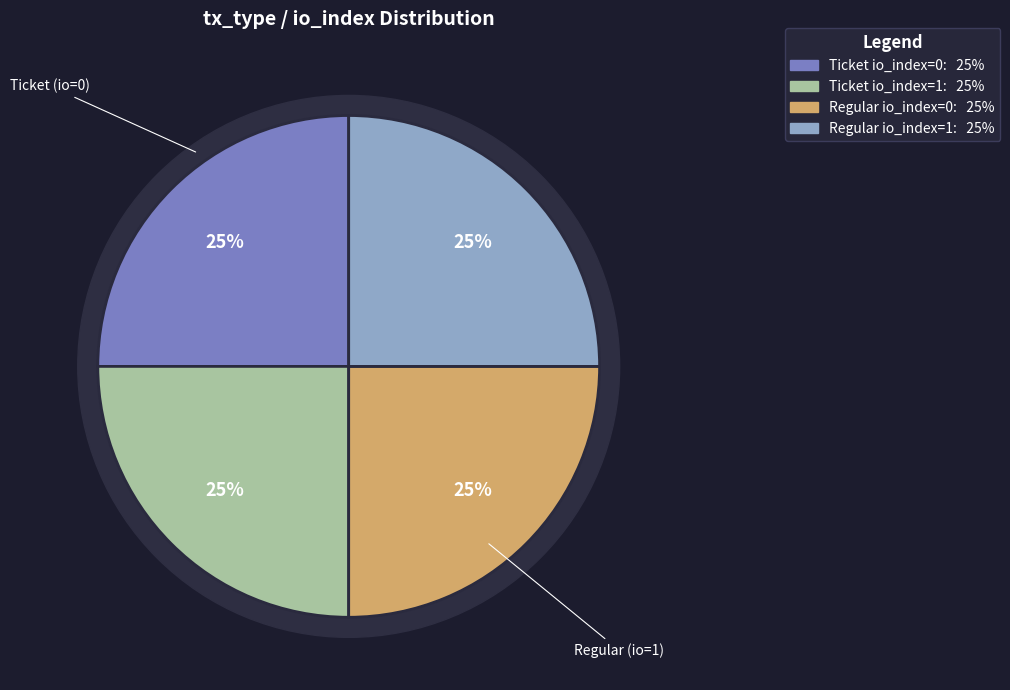

What is the smallest slice in the pie chart?

Ticket (io_index=0)